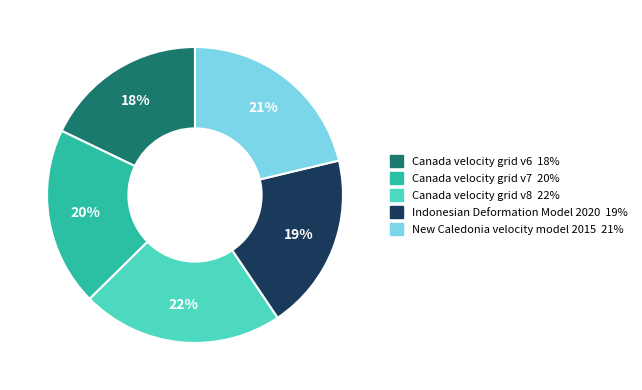

Does New Caledonia velocity model 2015 account for over 50% of the chart?

No